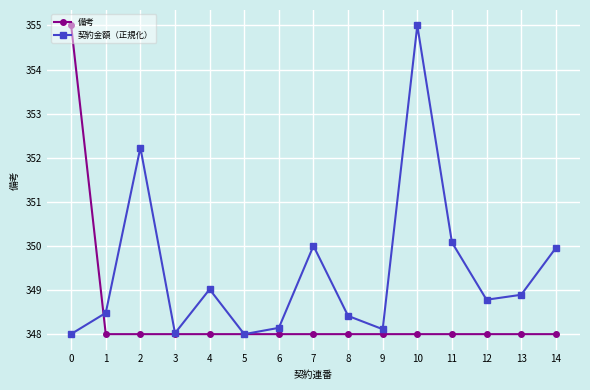

What is the sum of the 備考 values at 7 and 8?

696.0